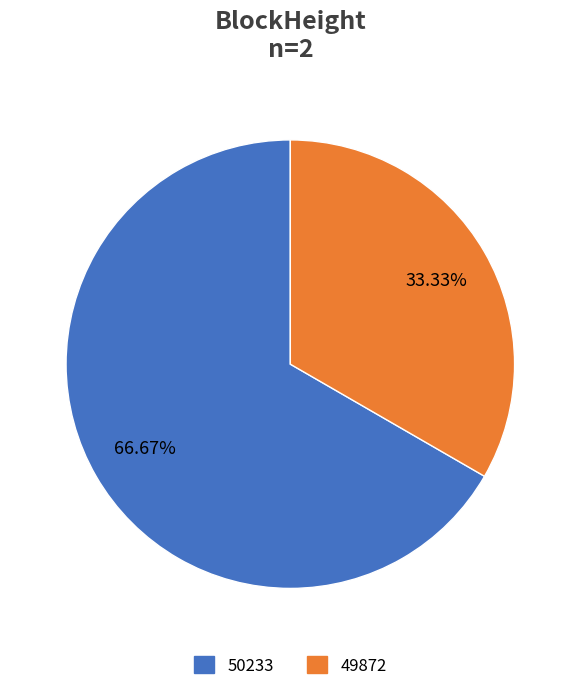

What percentage do 49872 and 50233 together represent?

100.0%